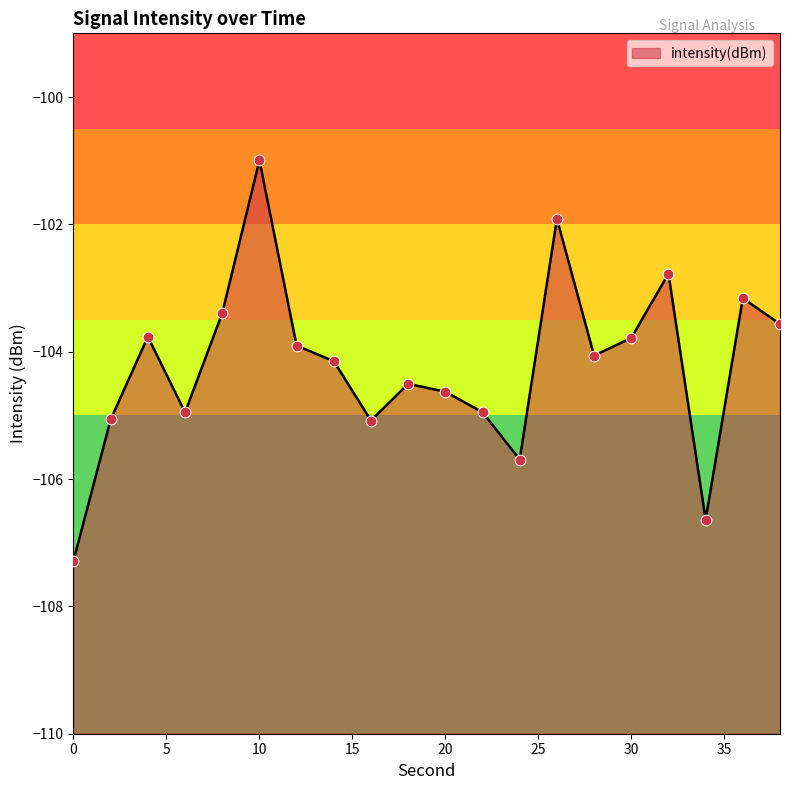

Which has a higher value, 0 or 22?

22